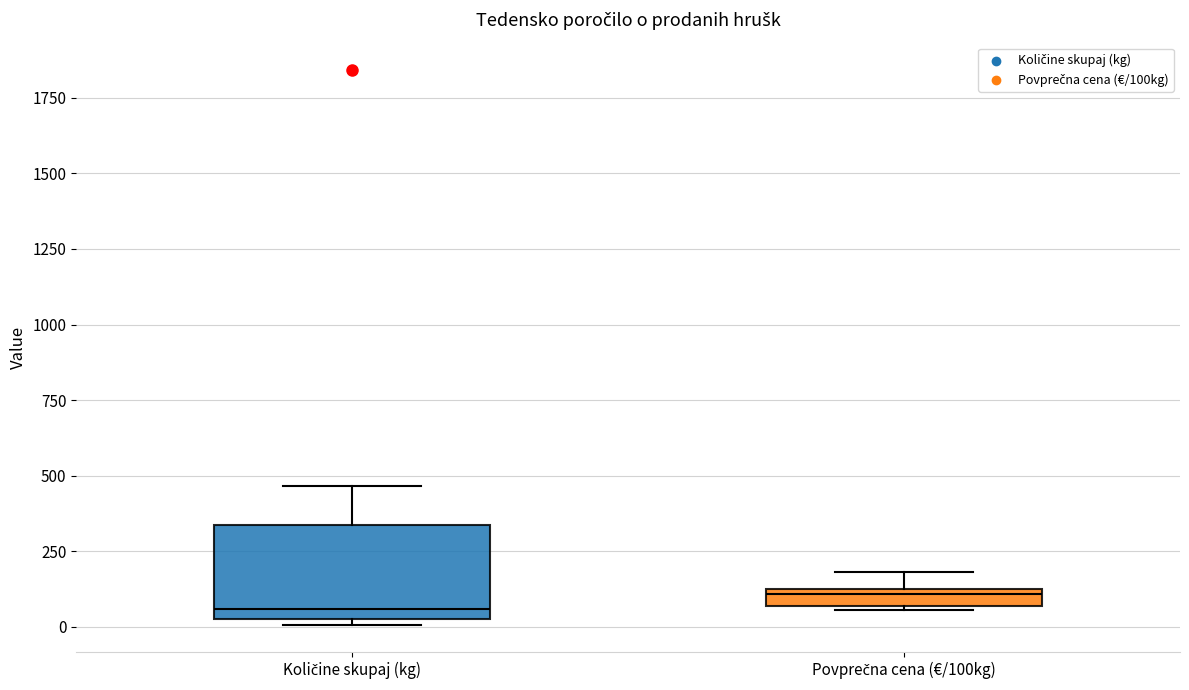

Where is the lower edge of the box for Količine skupaj (kg) on the y-axis? The values are not printed on the chart, so give them approximately, as read against the axis.

50